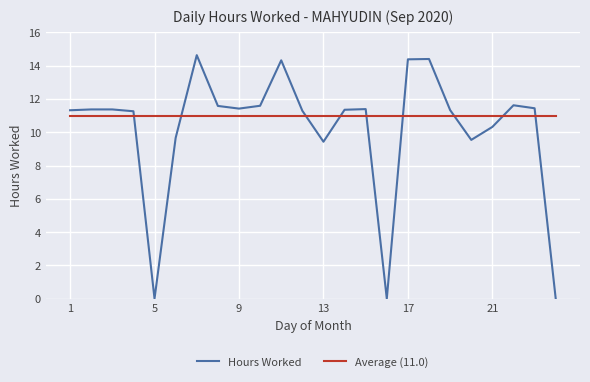

How many values in the Hours Worked series exceed 11?

17